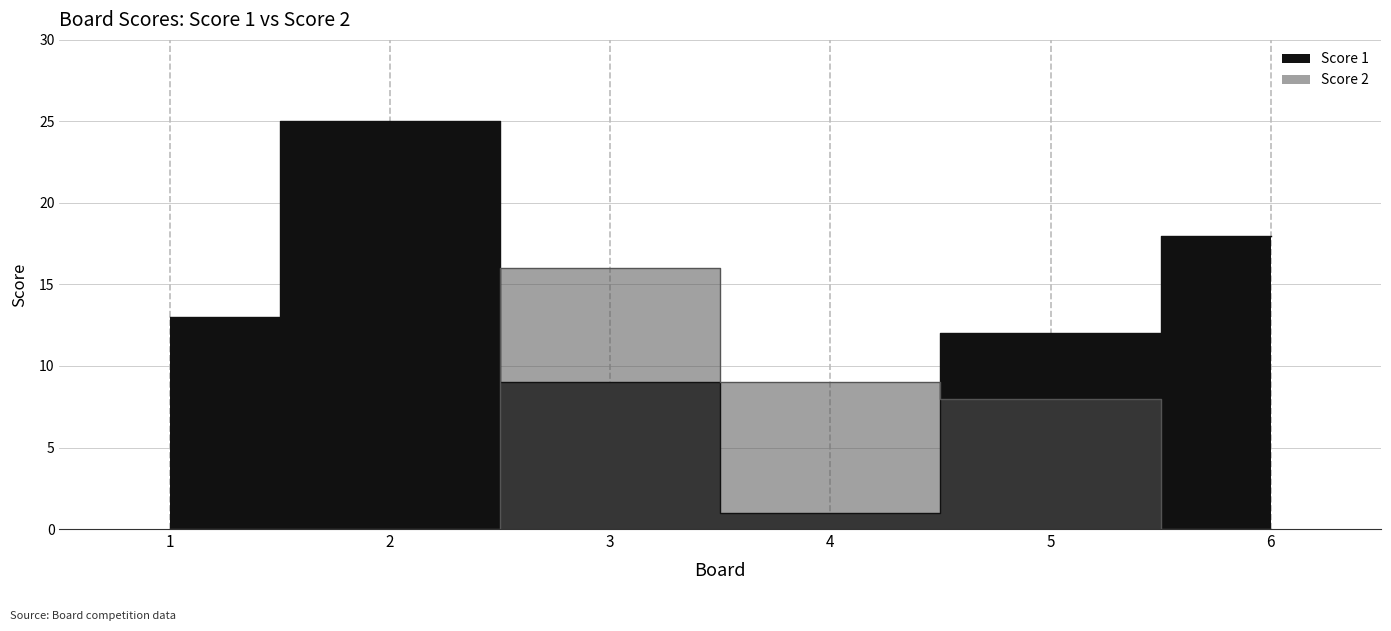

Between 5 and 6, which series saw the biggest shift?

Score 2